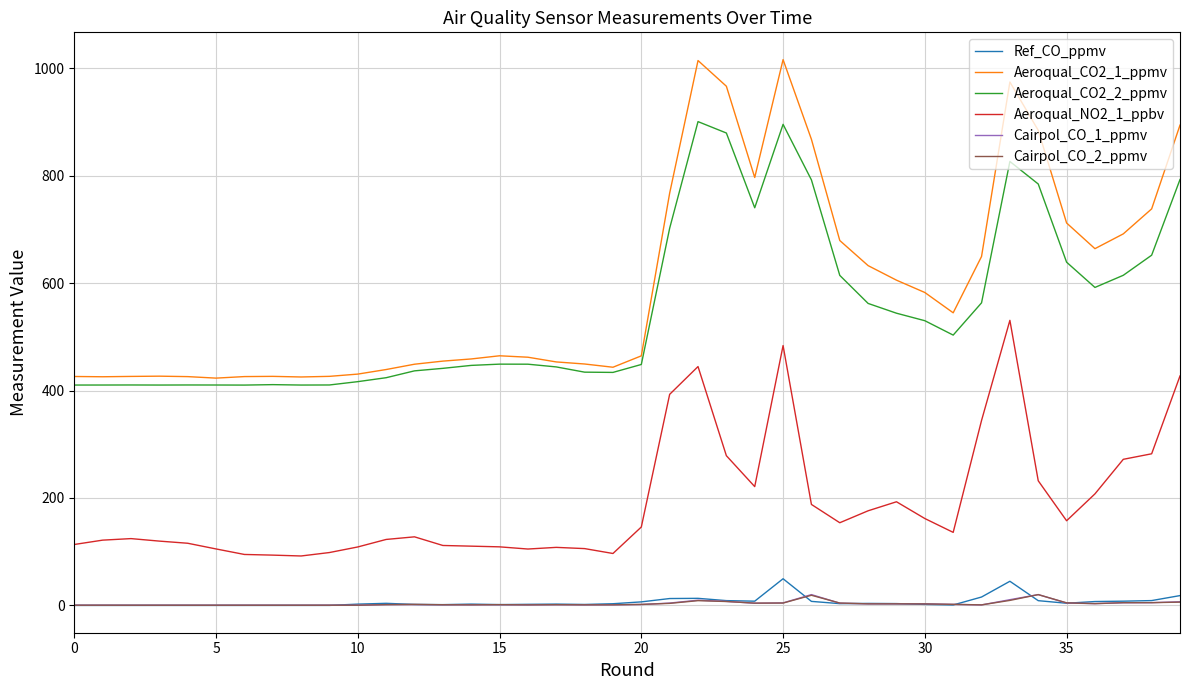

True or false: Aeroqual_CO2_1_ppmv and Cairpol_CO_1_ppmv intersect in this chart.

False